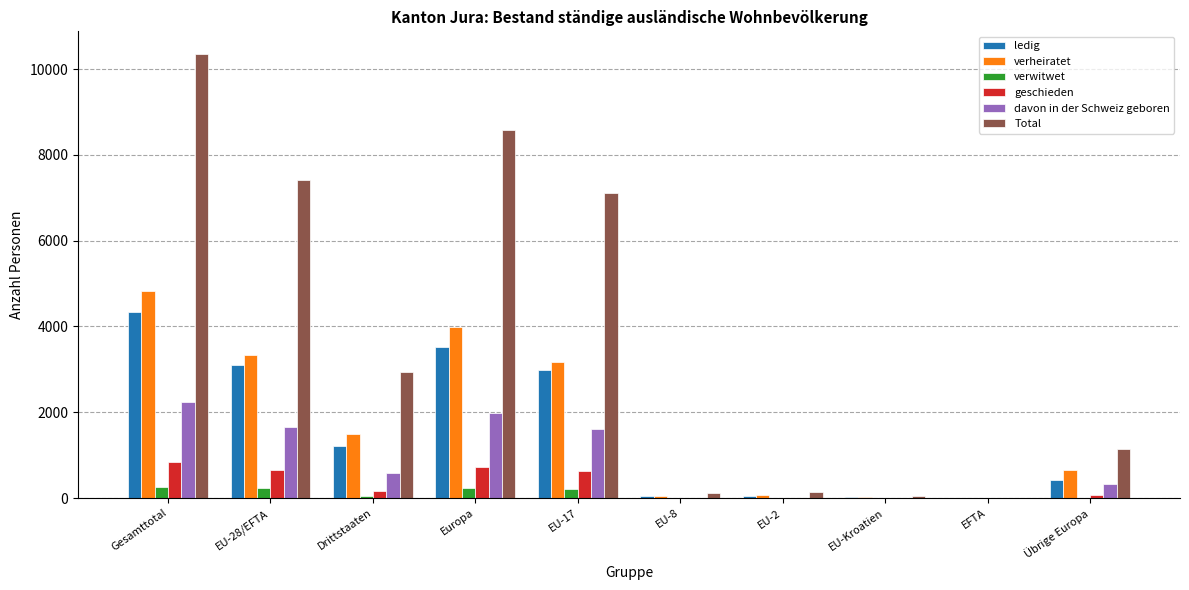

True or false: verheiratet has a value of 5375 at Europa.

False